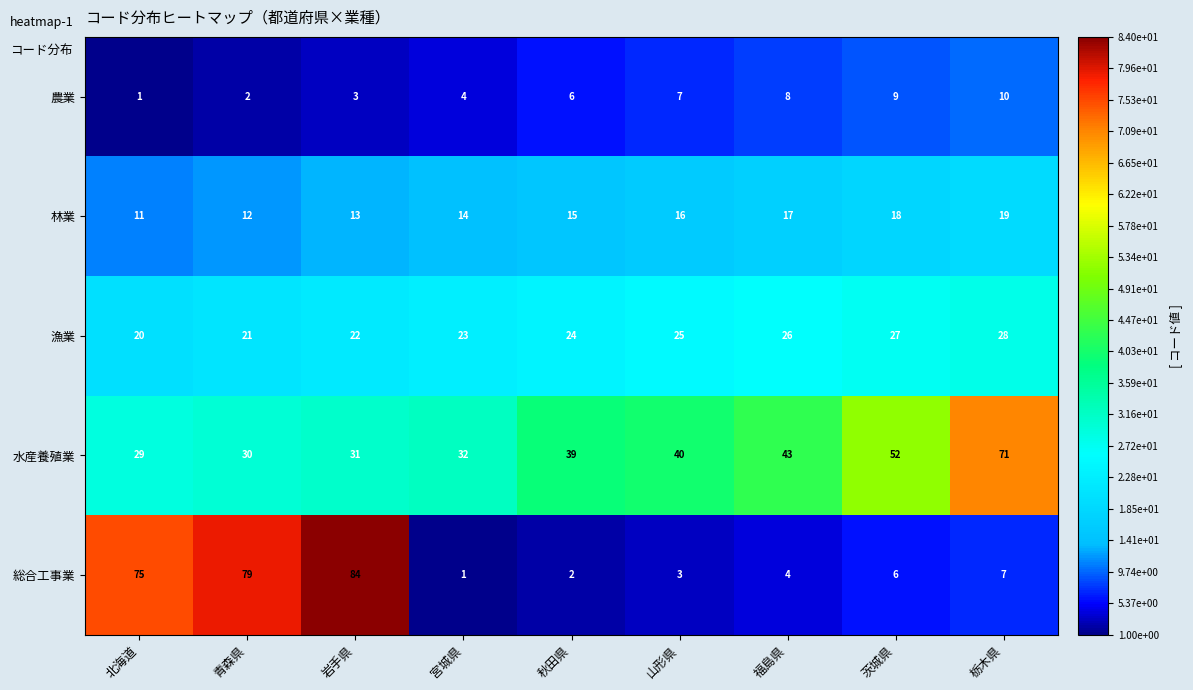

What is the difference between the highest and lowest values at 秋田県?

37